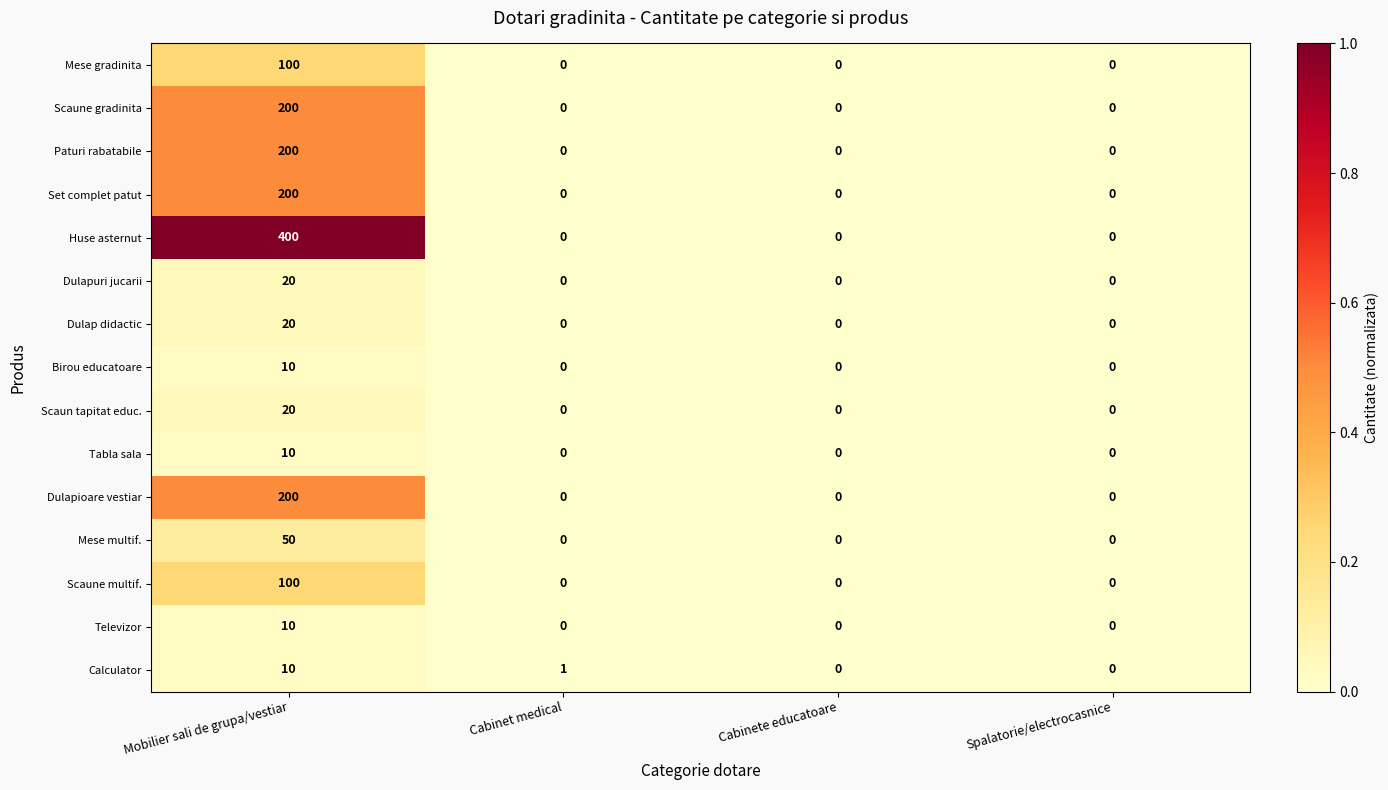

How many series are shown in this chart?

15